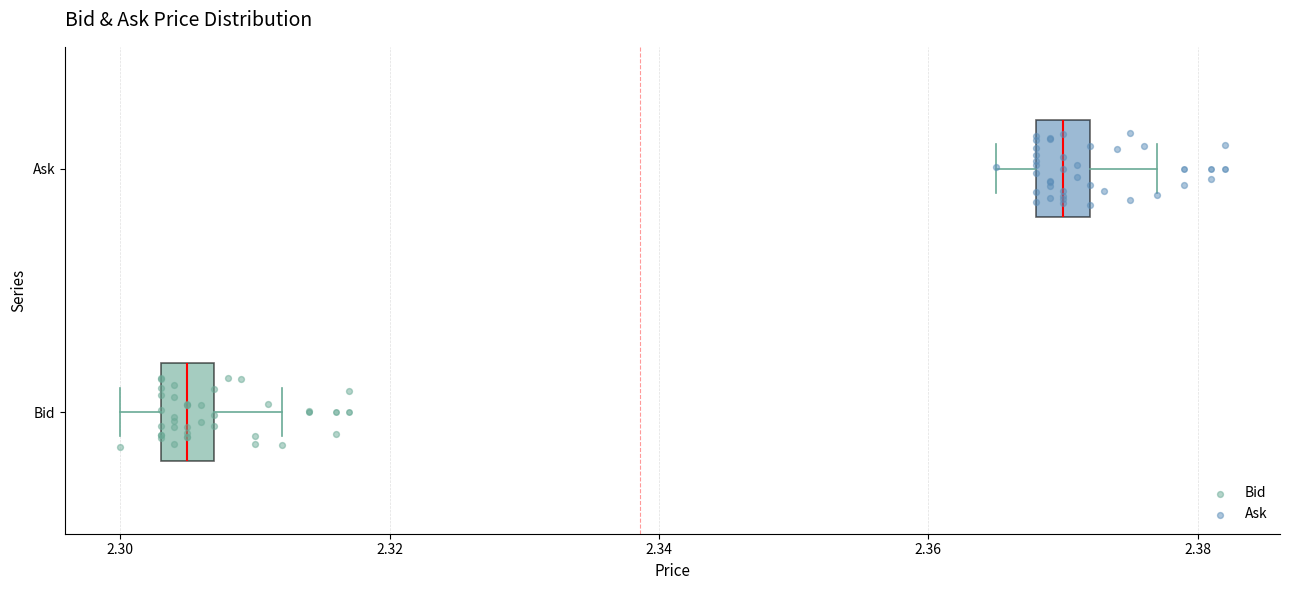

Which box has the furthest to the left median line?

Bid